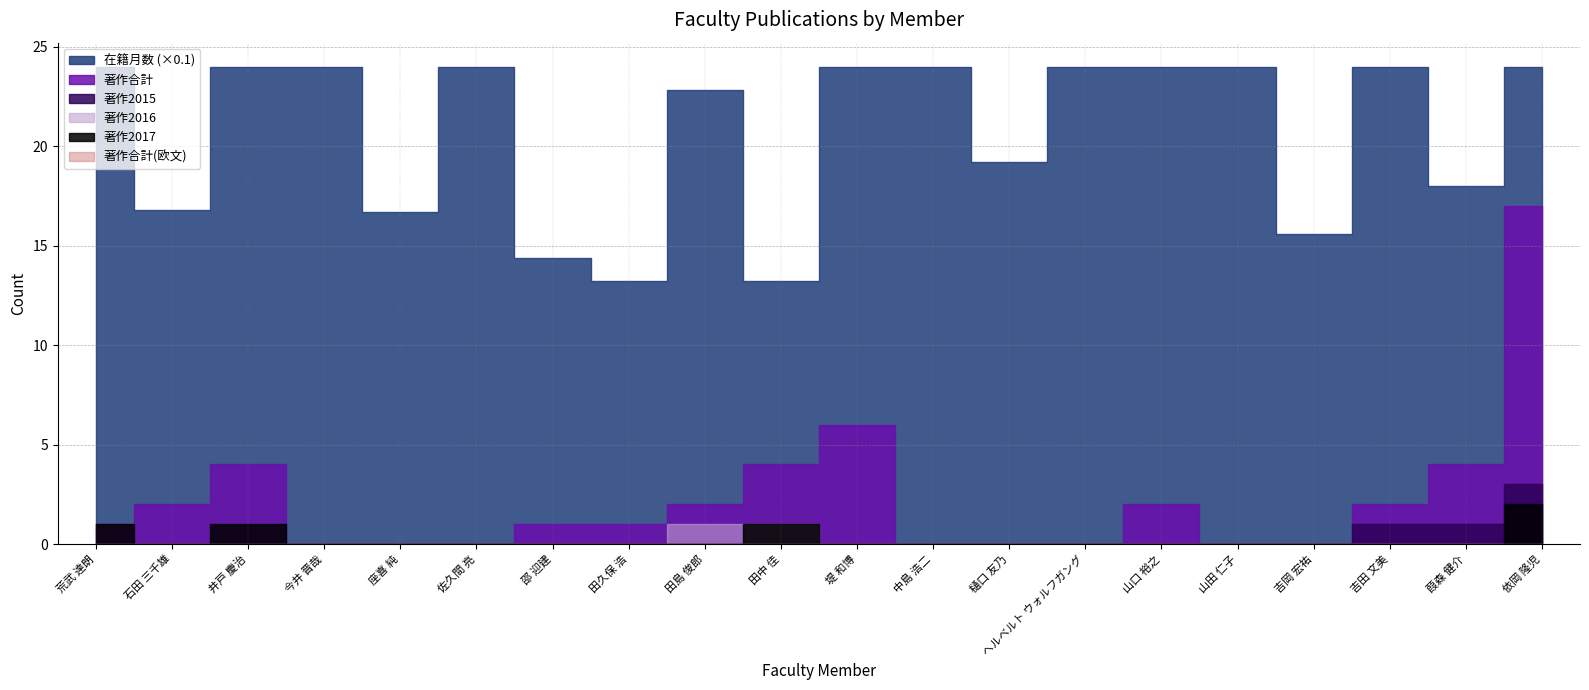

What is the label of the 6th point from the left?

佐久間 亮